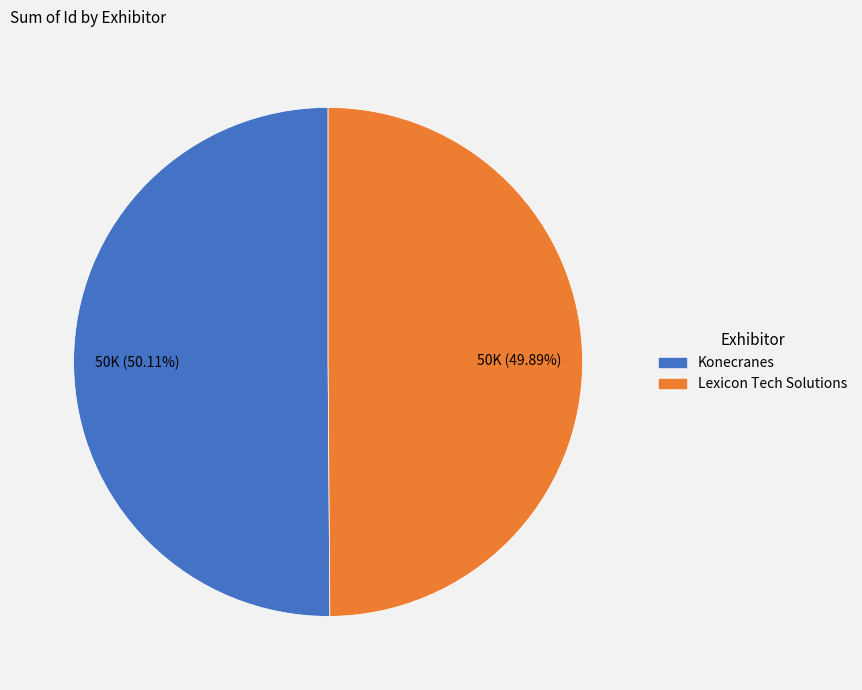

To the nearest percent, what portion does Lexicon Tech Solutions represent?

50%